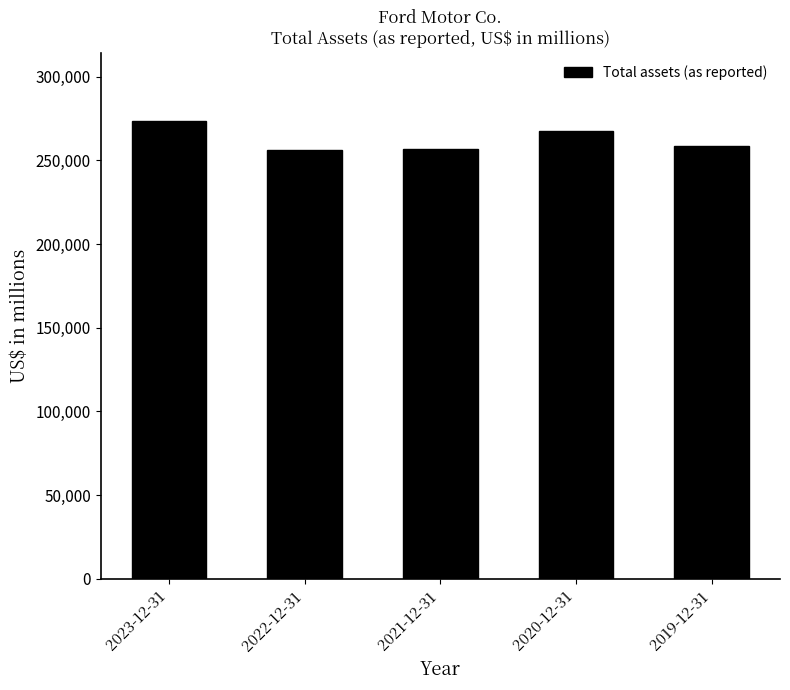

What is the label of the 3rd bar from the right?

2021-12-31